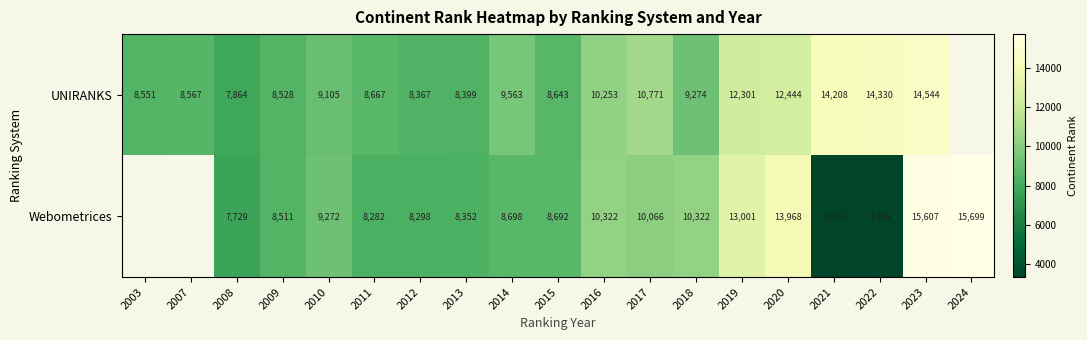

Which series changed the most between 2015 and 2017?

UNIRANKS